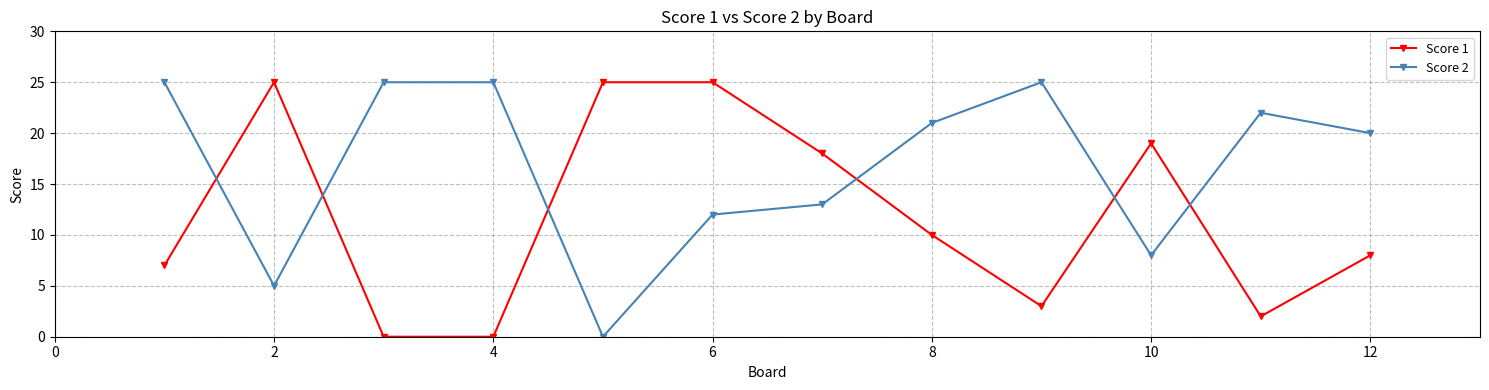

Does the chart have visible grid lines?

Yes